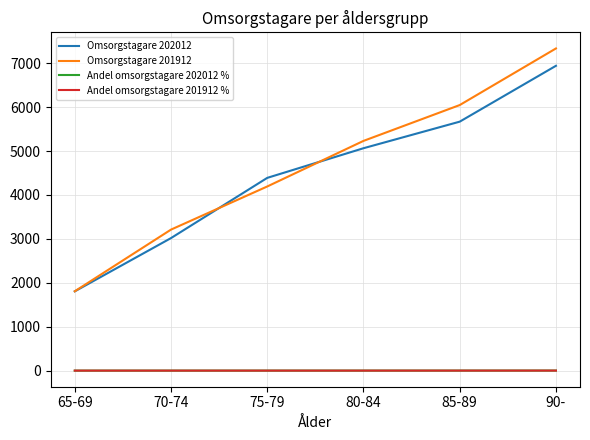

Where is Omsorgstagare 201912 nearest to the value 4571?

75-79